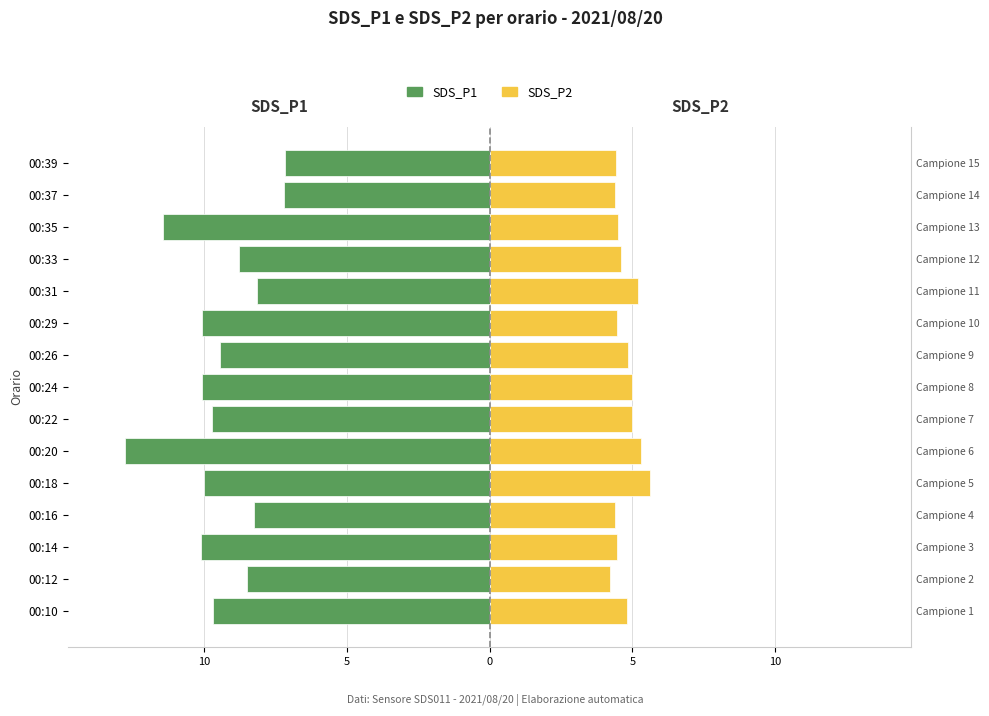

What is the total value across all series at 00:10?

-4.9